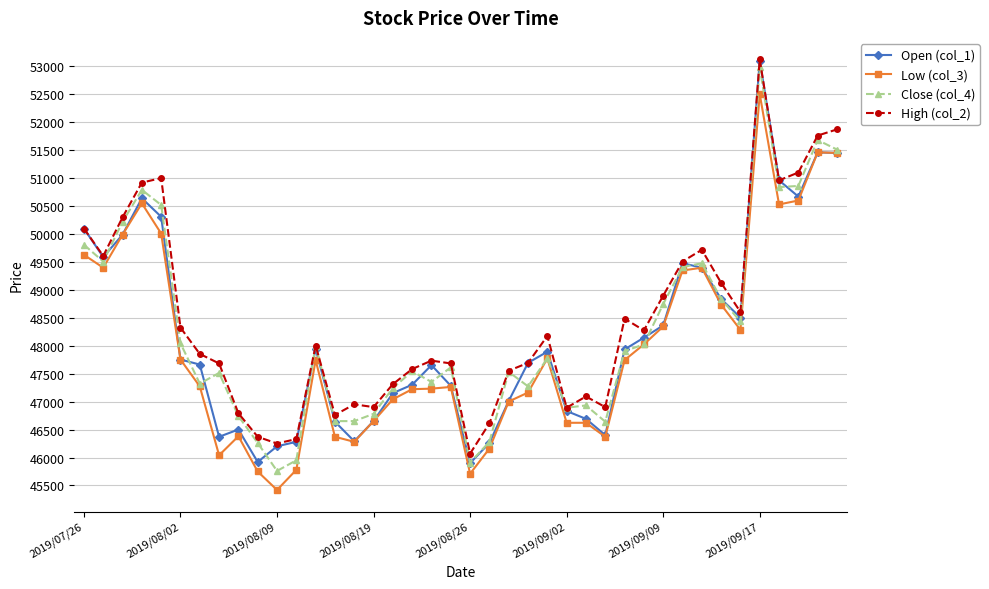

How many lines are shown in the chart?

4